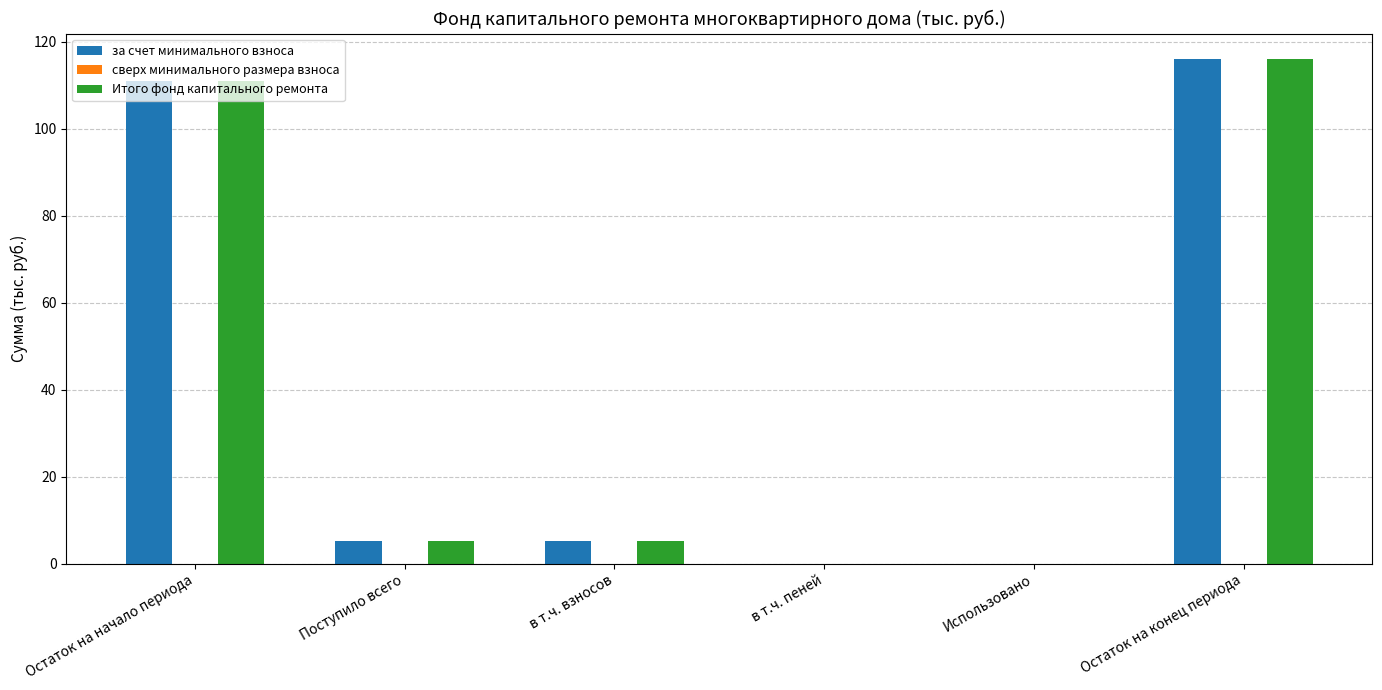

What is the approximate value of за счет минимального взноса at Поступило всего?

5.1